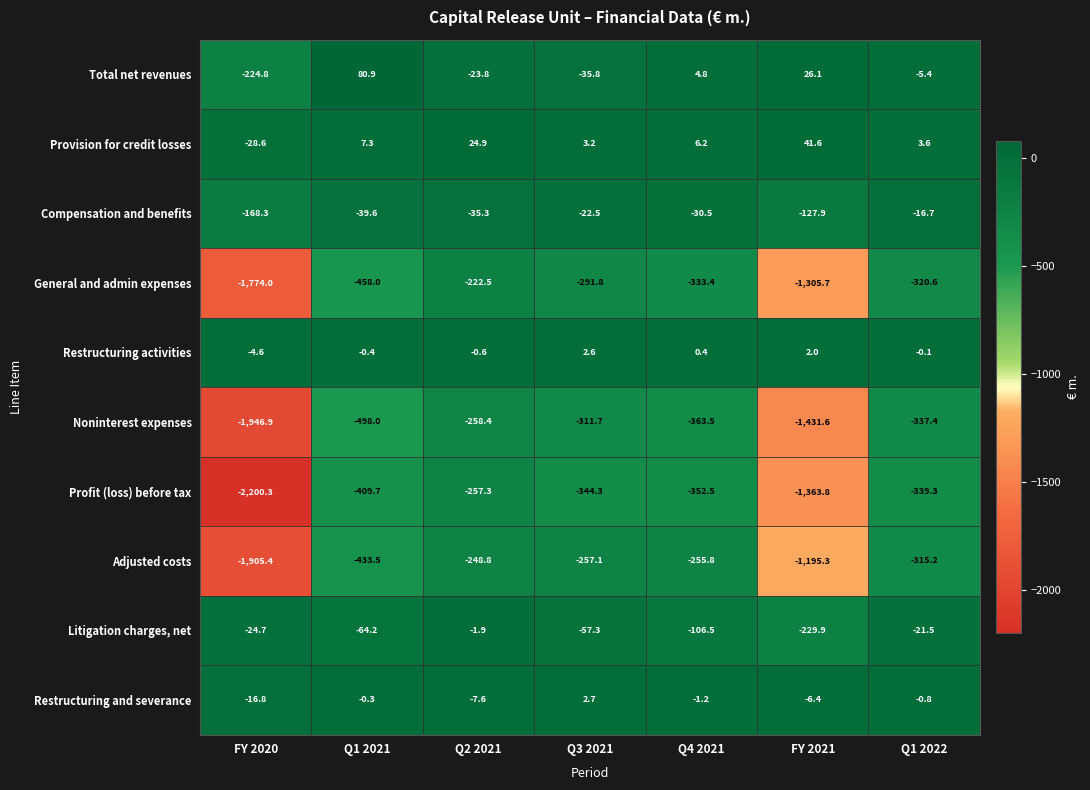

Which series changed the most between FY 2020 and Q2 2021?

Profit (loss) before tax